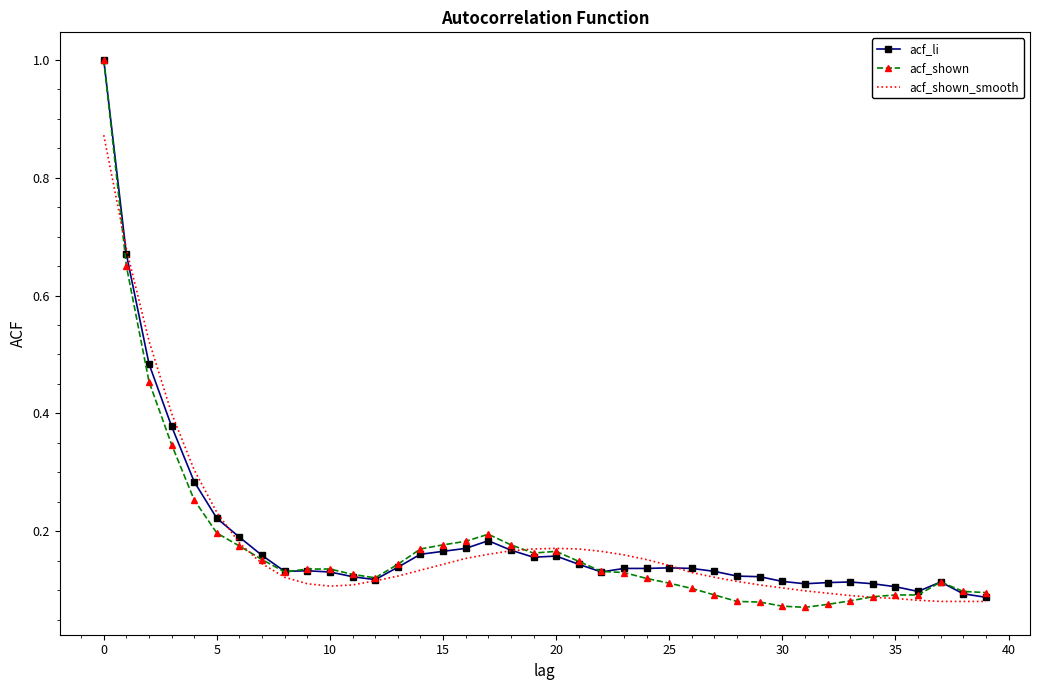

Which series has the widest spread of values?

acf_shown